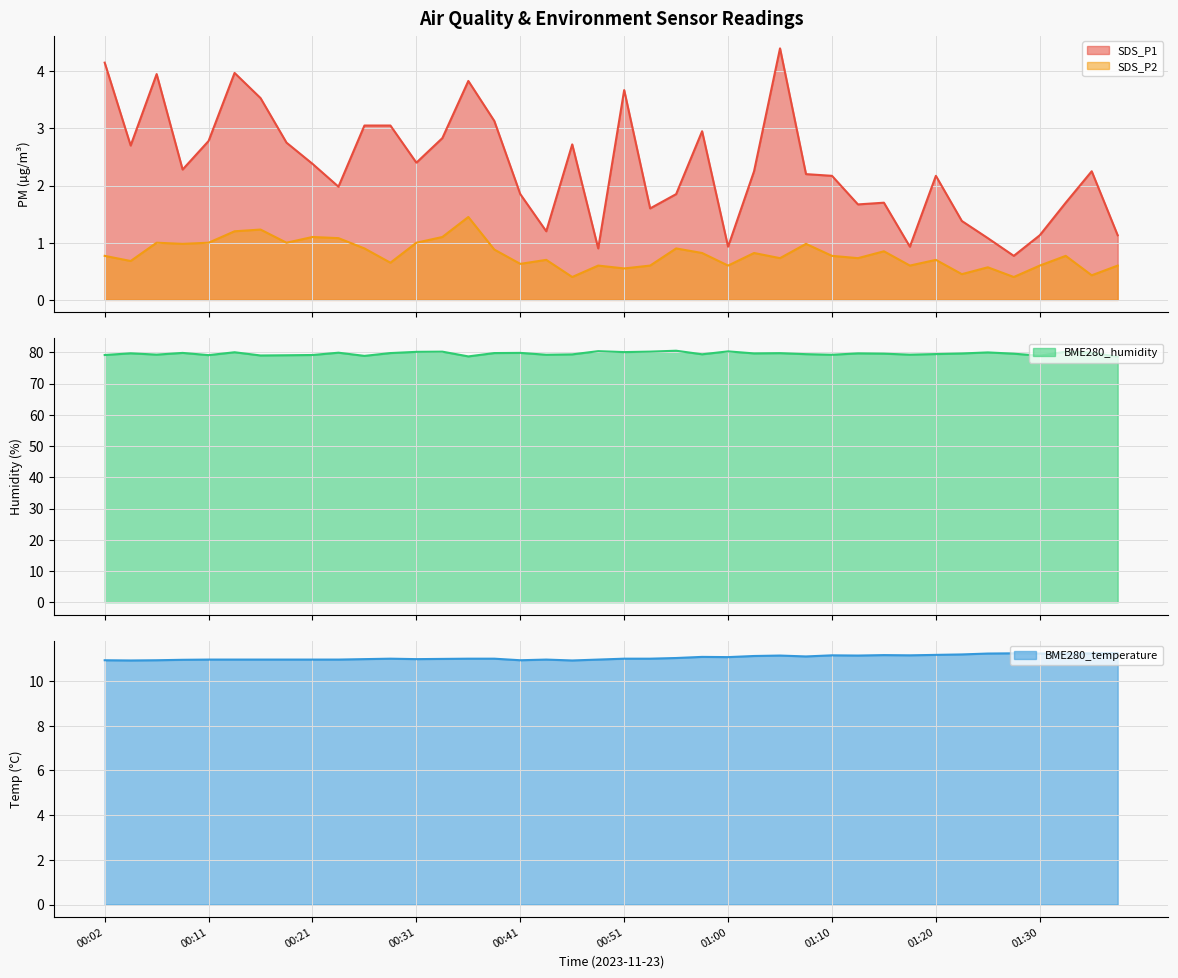

Which series has the largest total across all categories?

BME280_humidity